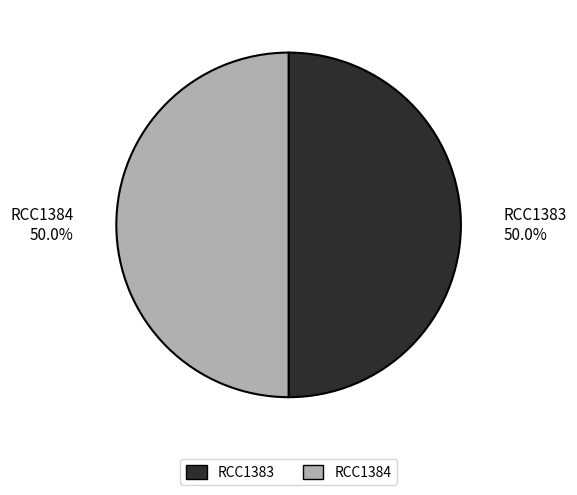

Combined, what portion of the pie is RCC1384 and RCC1383?

100.0%